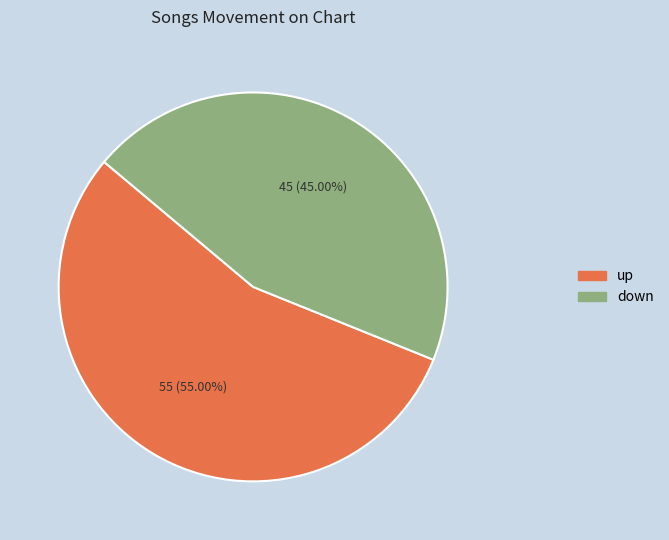

Is it true that up is 55% of the pie?

True